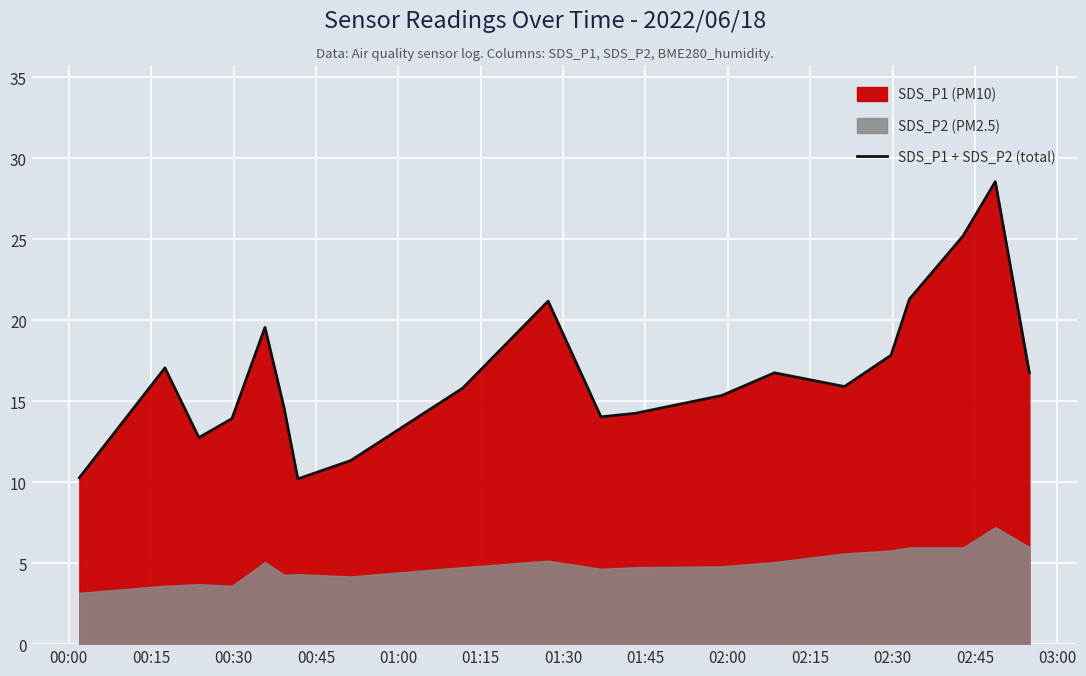

What is the minimum value shown in the chart?

10.2